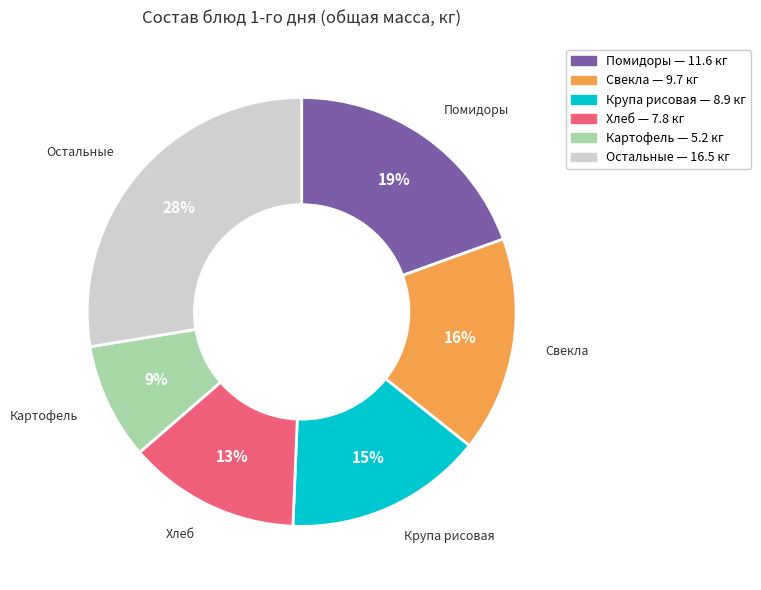

Is there a majority slice in this chart?

No